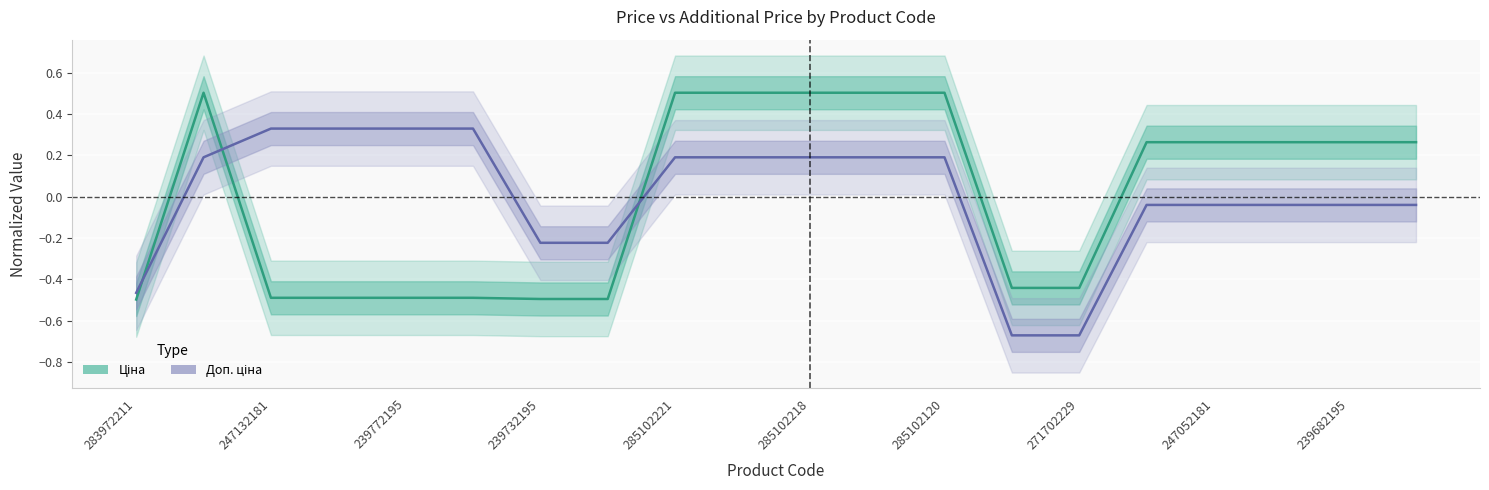

Which series ends up on top after the final intersection of Ціна and Доп. ціна?

Ціна